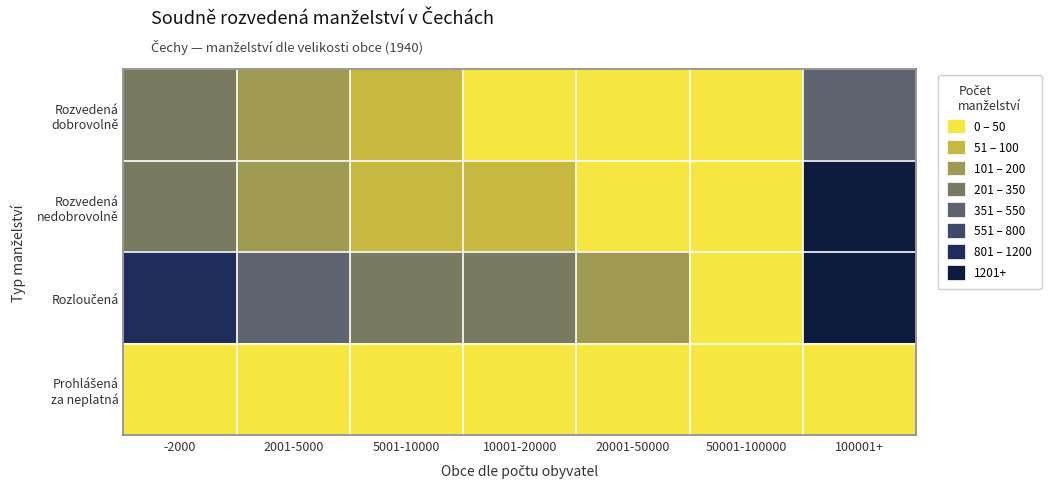

Which series has the widest spread of values?

Rozloučená